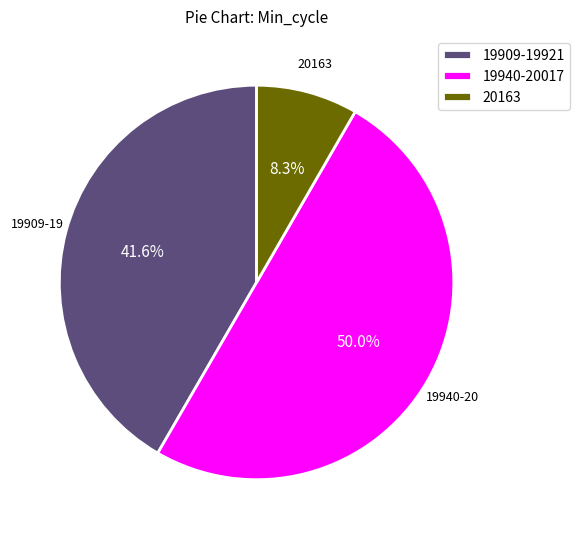

What is the majority slice?

19940-20017